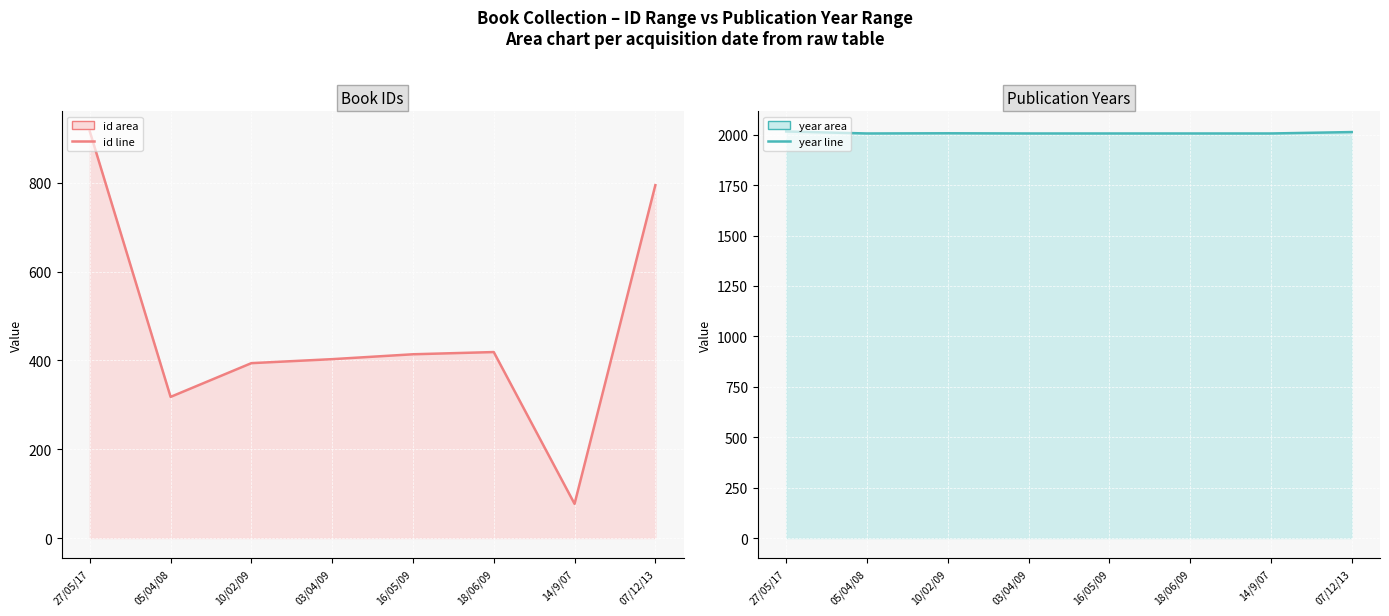

What is the spread (max minus min) of values at 16/05/09?

1592